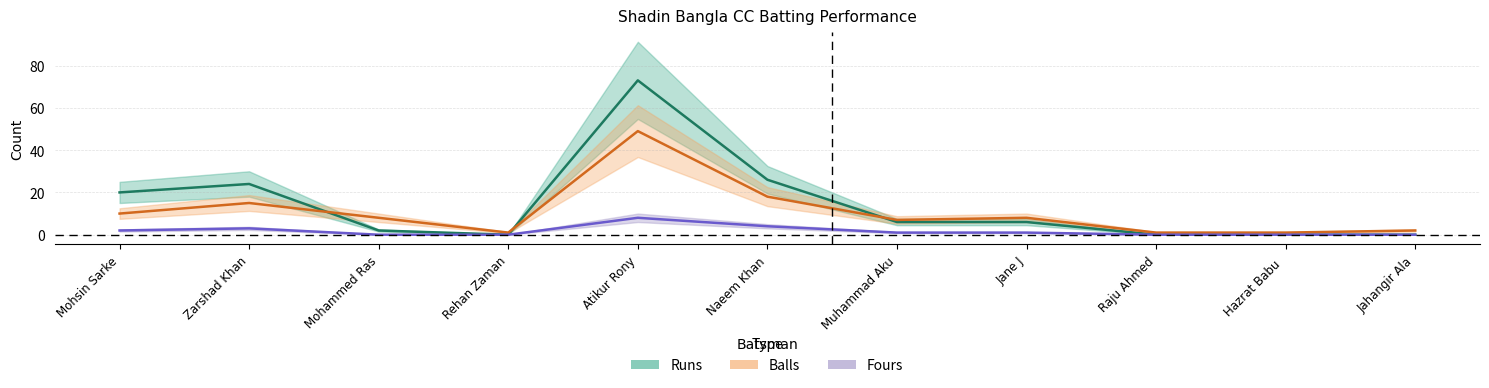

How many series are shown in this chart?

3